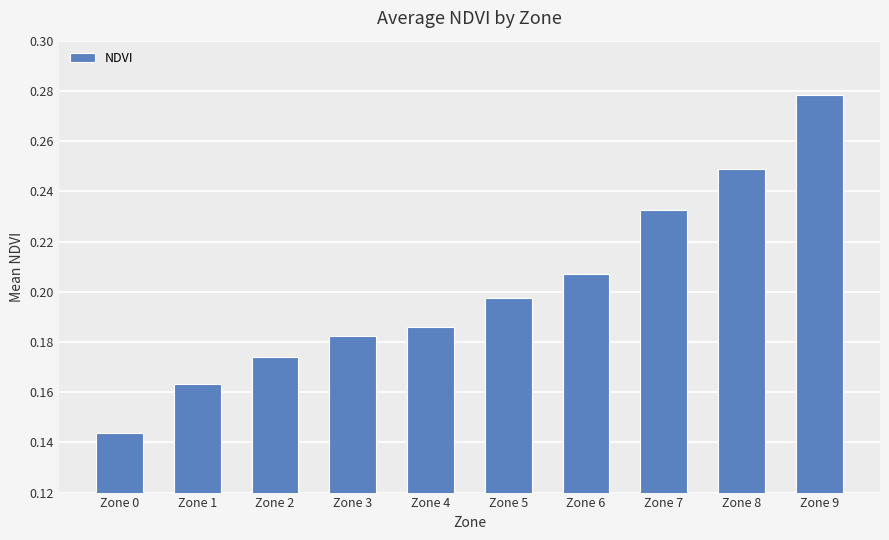

Is it true that the value at Zone 6 is 0.1?

False